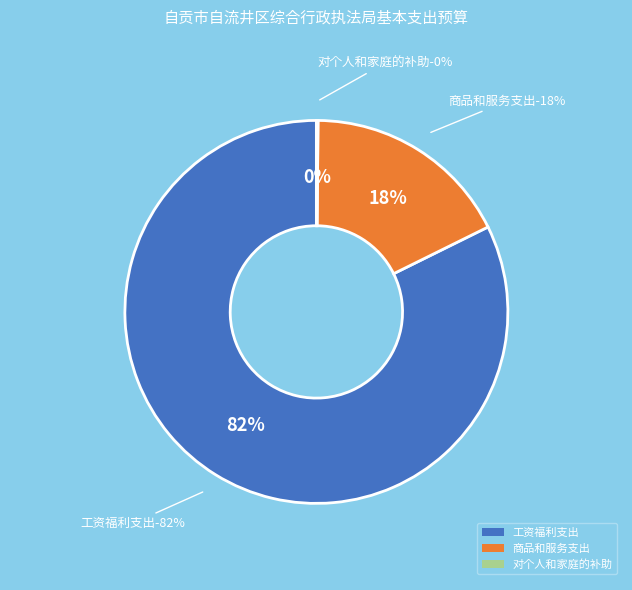

To the nearest percent, what percentage of the pie is 工资福利支出?

82%